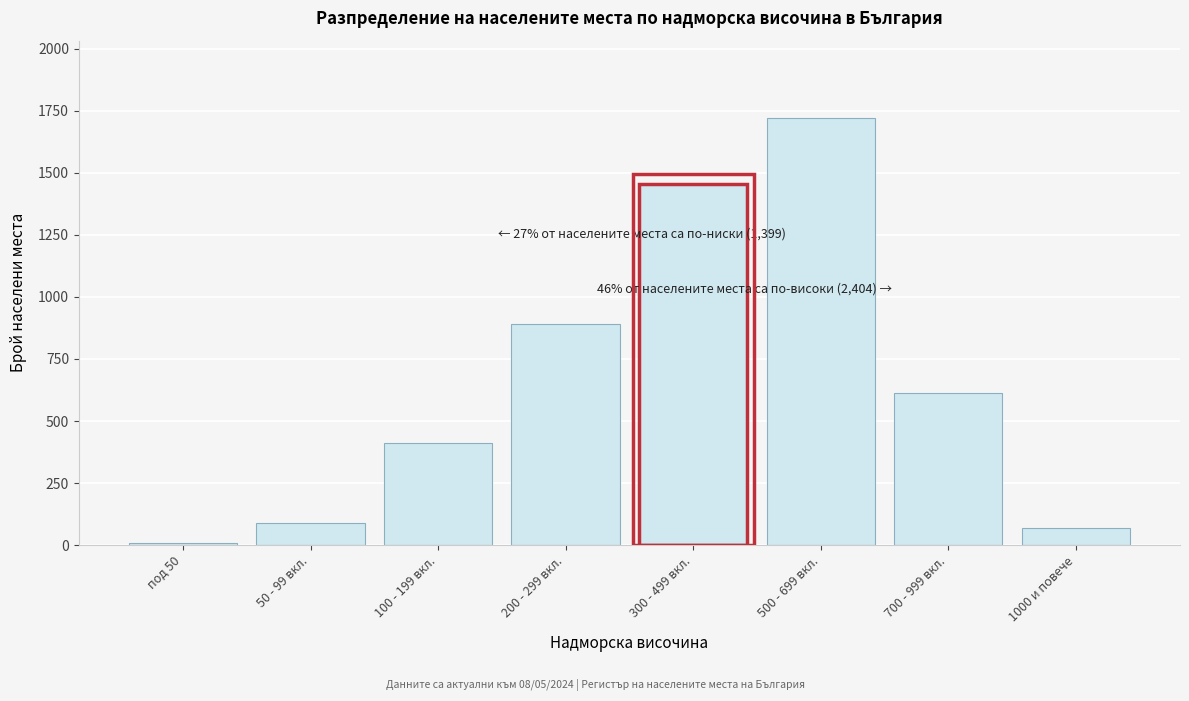

Reading left to right, what are all the values shown in this chart?

7	89	412	891	1456	1723	612	69